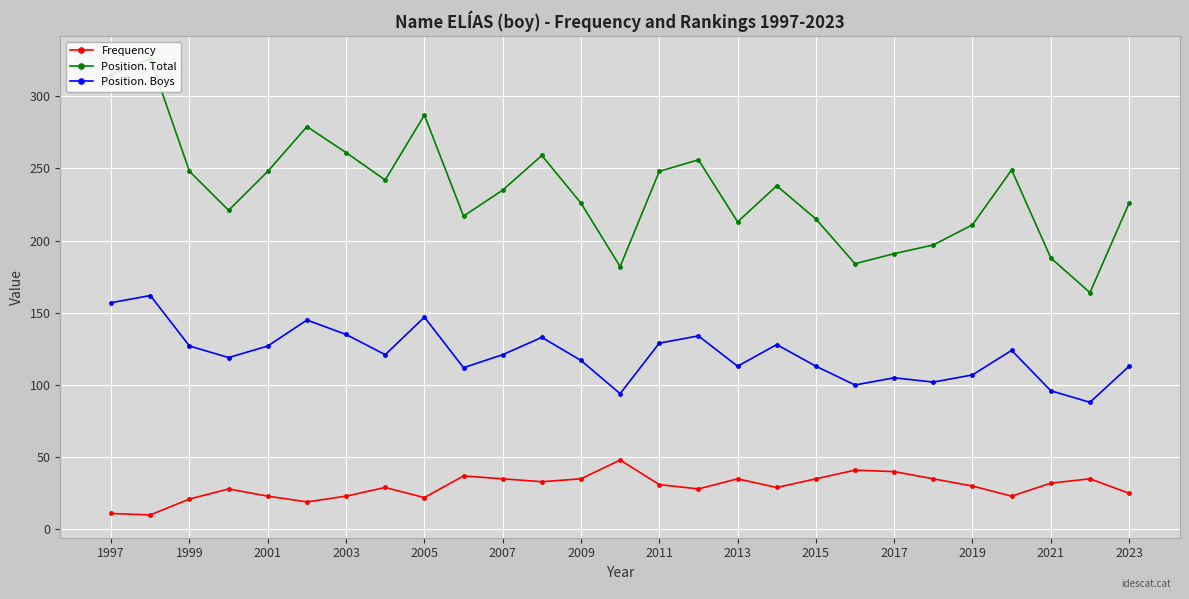

Does the chart have visible grid lines?

Yes